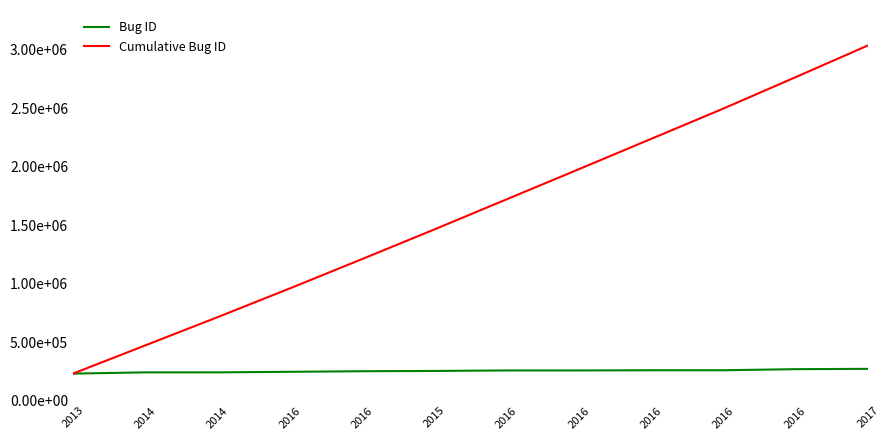

What is the difference between the maximum and minimum values in the Bug ID series?

40634